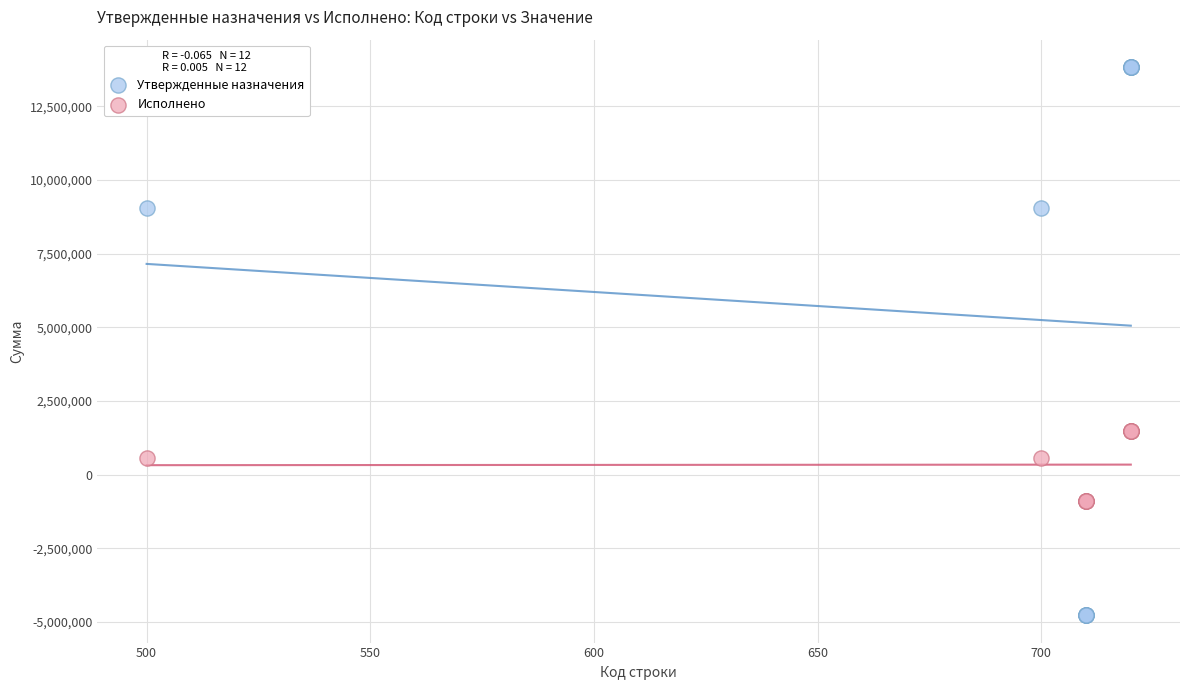

Which series contains the highest Y value?

Утвержденные назначения